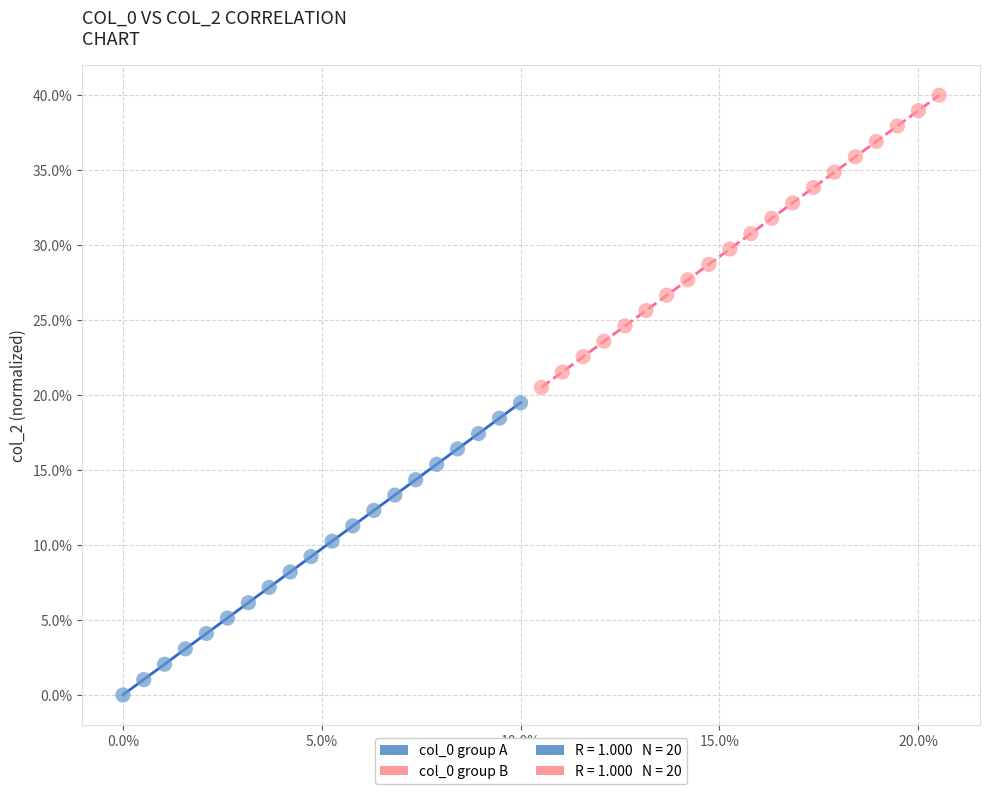

Which series contains the highest Y value?

col_0 group B